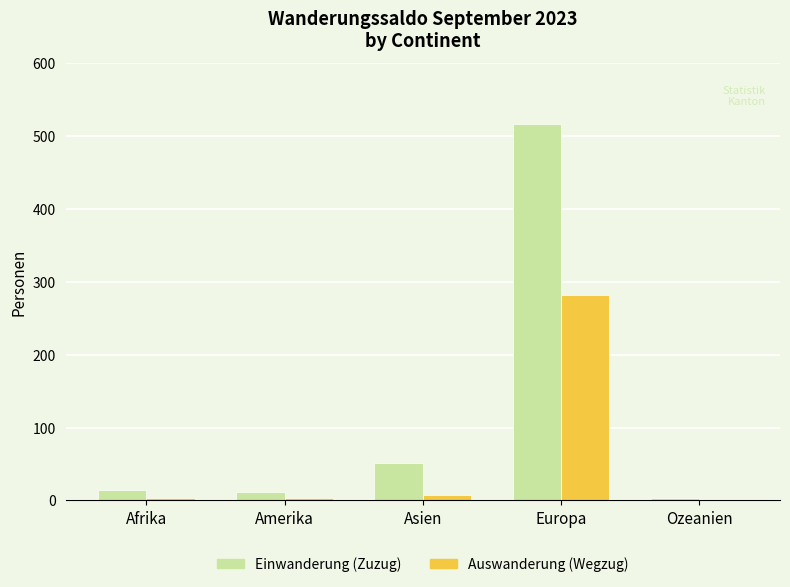

What is the average value of the Einwanderung (Zuzug) series?

119